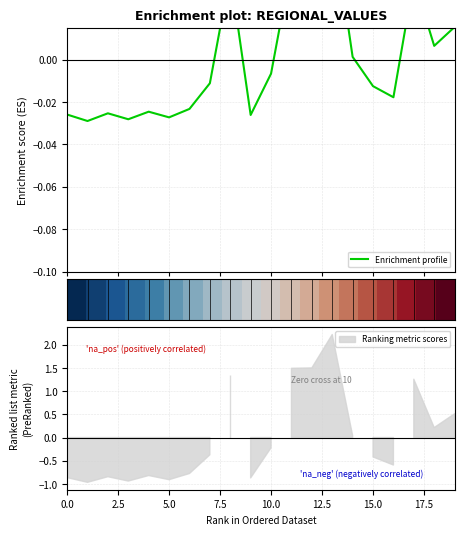

How many series are shown in this chart?

2